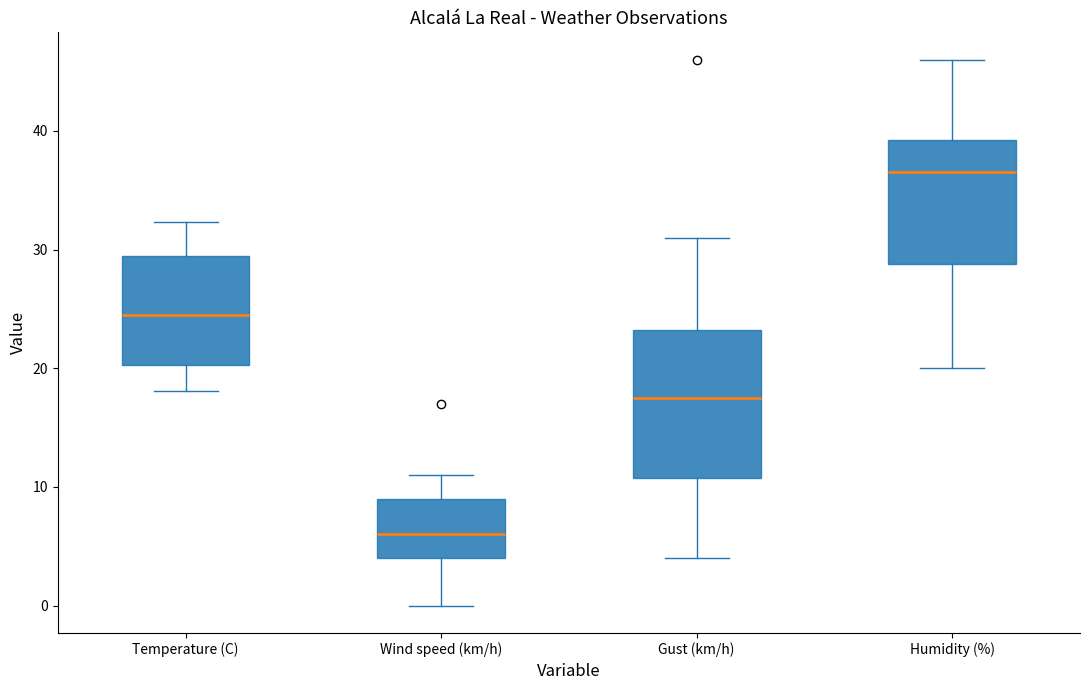

Where does the lower whisker of the box for Gust (km/h) end on the y-axis? The values are not printed on the chart, so give them approximately, as read against the axis.

4